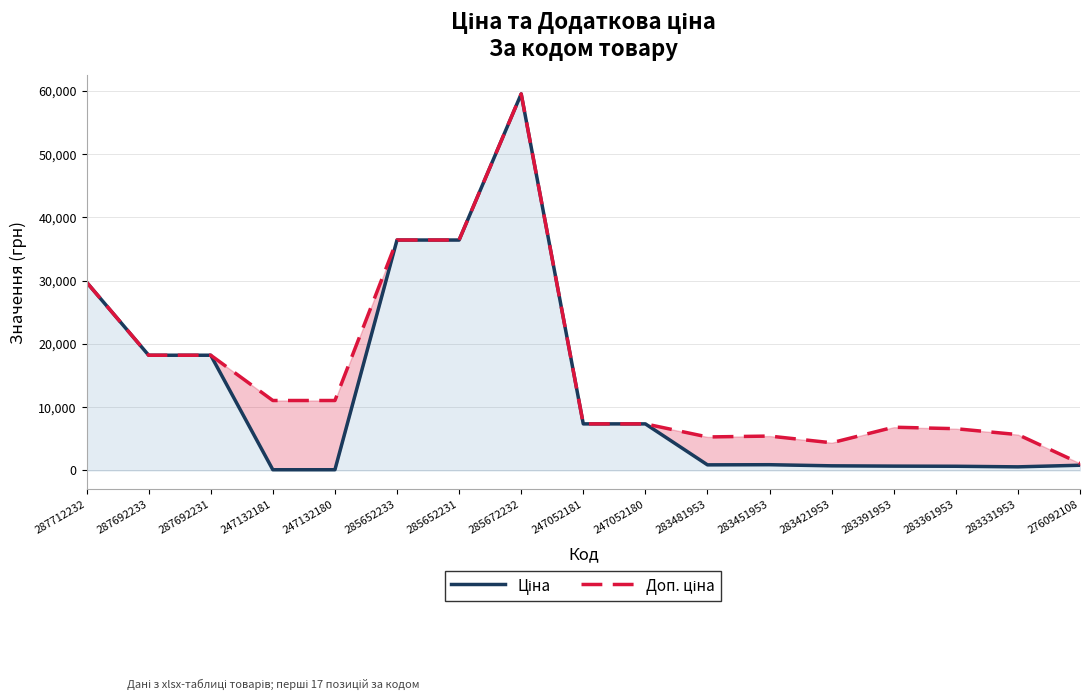

How many lines are shown in the chart?

2